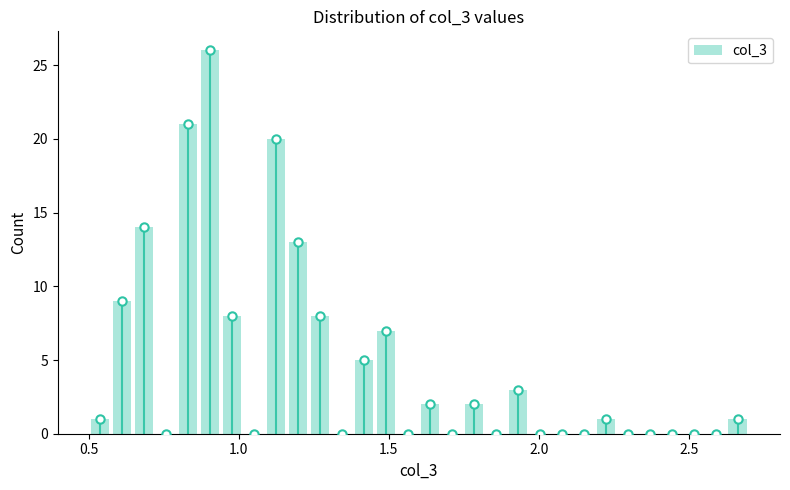

Read against the x-axis, roughly where is the centre of the tallest bar?

0.90